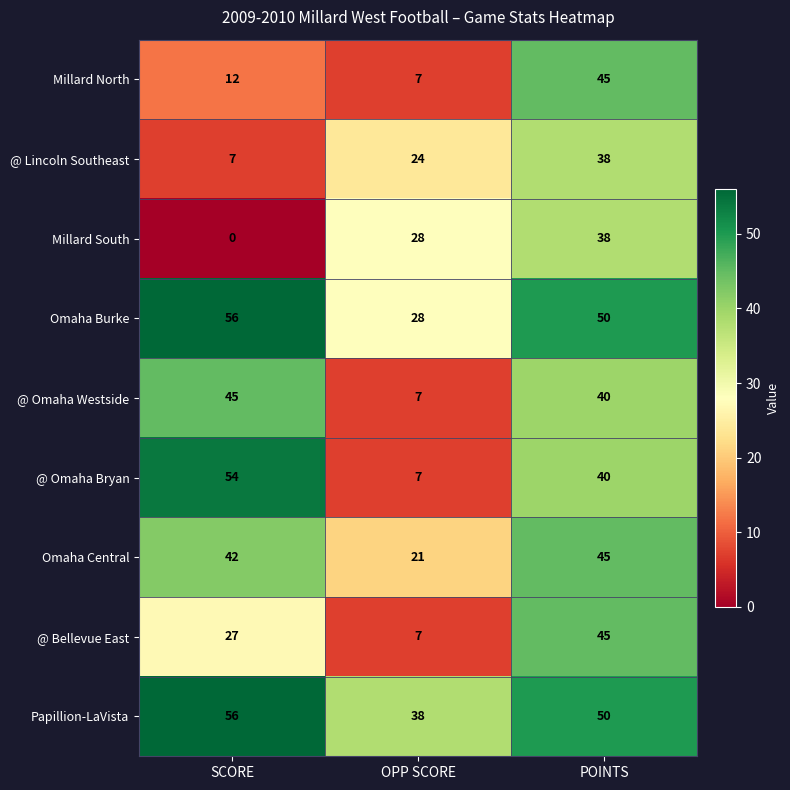

True or false: @ Omaha Westside has a value of 65 at POINTS.

False